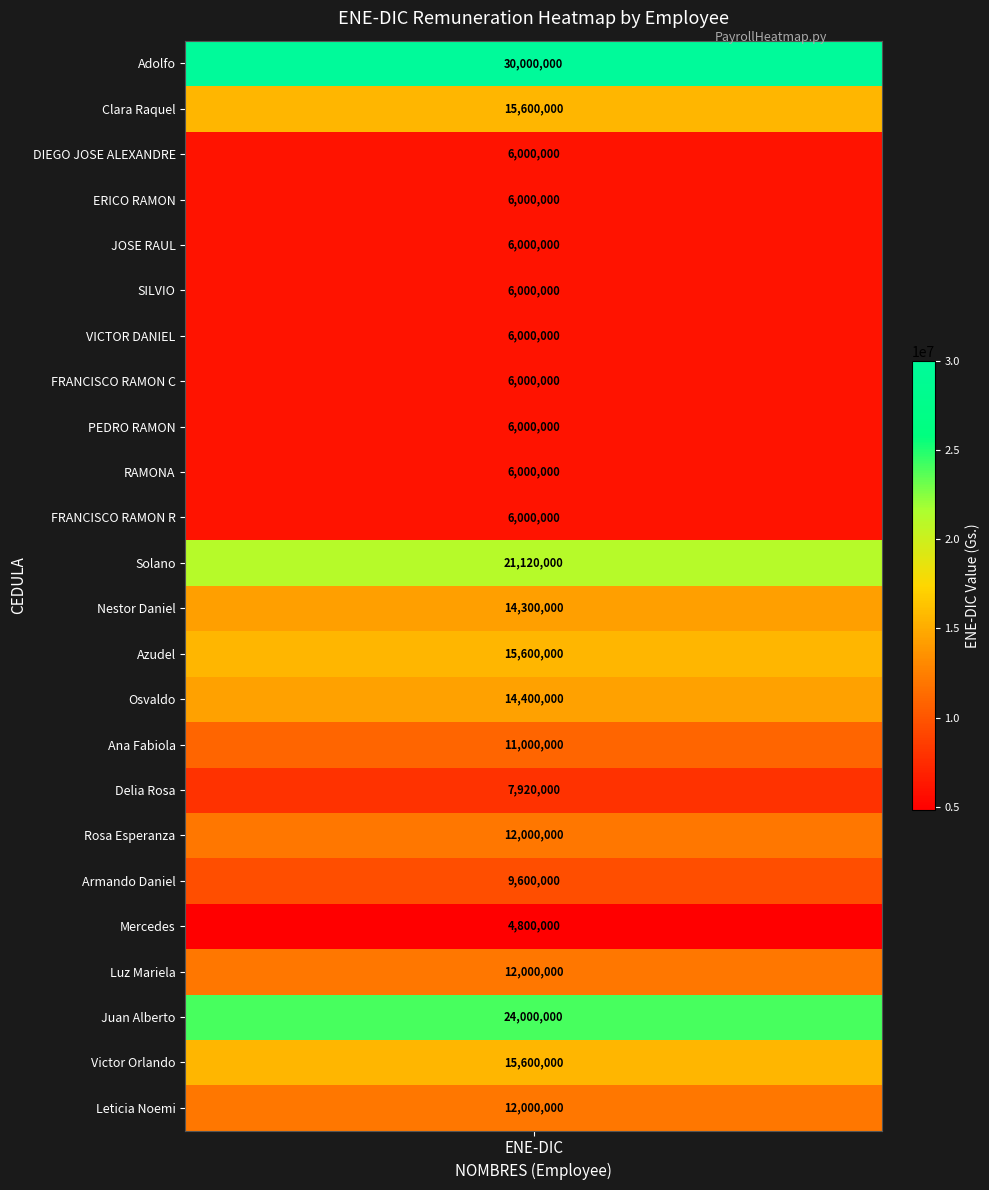

At ene_dic, list the series in order from smallest to largest.

Mercedes, DIEGO JOSE ALEXANDRE, ERICO RAMON, JOSE RAUL, SILVIO, VICTOR DANIEL, FRANCISCO RAMON C, PEDRO RAMON, RAMONA, FRANCISCO RAMON R, Delia Rosa, Armando Daniel, Ana Fabiola, Rosa Esperanza, Luz Mariela, Leticia Noemi, Nestor Daniel, Osvaldo, Clara Raquel, Azudel, Victor Orlando, Solano, Juan Alberto, Adolfo